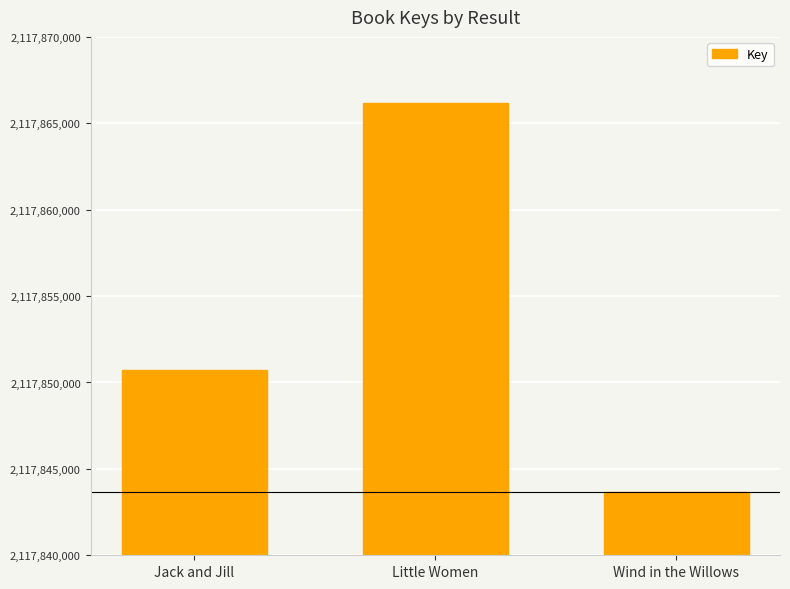

What is the change in value from Jack and Jill to Little Women?

+15448